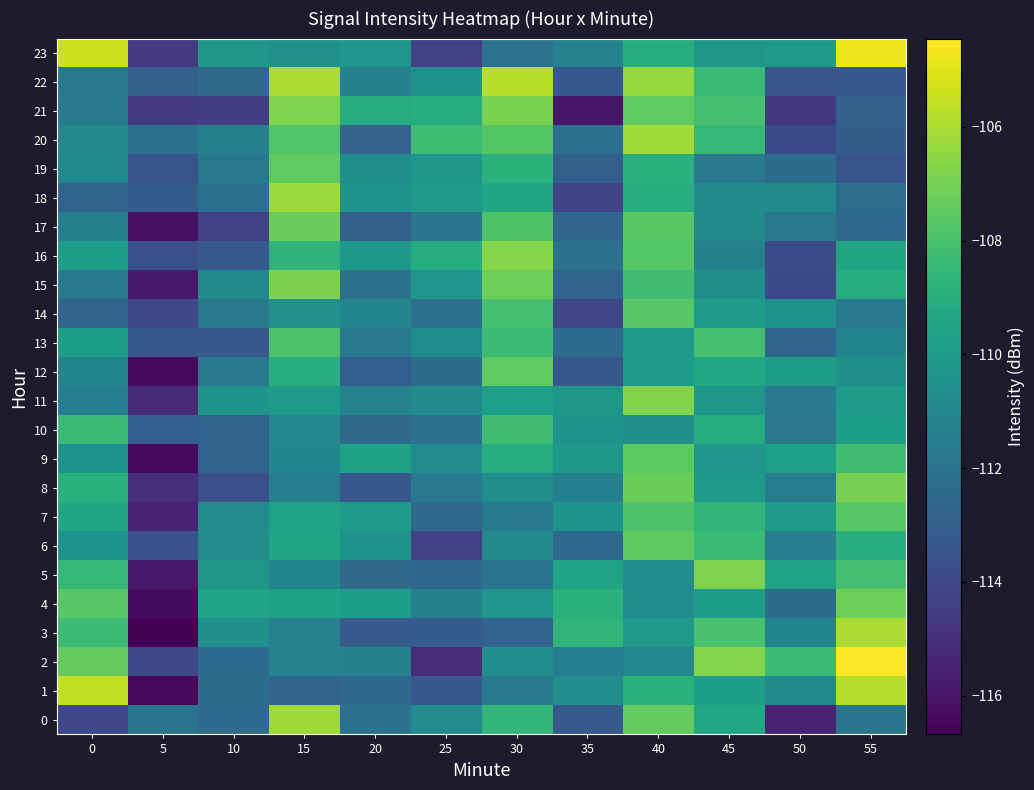

Reading left to right, what are all the values shown in this chart?

0: 0=-114.1	5=-112.0	10=-112.4	15=-106.2	20=-112.1	25=-110.8	30=-108.6	35=-113.3	40=-107.4	45=-109.3	50=-115.5	55=-111.9
1: 0=-105.6	5=-116.4	10=-112.4	15=-112.7	20=-112.6	25=-113.4	30=-111.6	35=-110.7	40=-108.9	45=-109.9	50=-110.9	55=-105.8
2: 0=-107.4	5=-114.0	10=-112.4	15=-111.2	20=-111.4	25=-115.1	30=-110.7	35=-111.4	40=-111.0	45=-106.7	50=-108.4	55=-104.4
3: 0=-108.3	5=-116.7	10=-110.6	15=-111.3	20=-113.2	25=-113.1	30=-112.7	35=-108.7	40=-110.1	45=-107.9	50=-111.1	55=-106.0
4: 0=-107.6	5=-116.3	10=-109.5	15=-109.7	20=-109.9	25=-111.3	30=-110.3	35=-108.8	40=-110.7	45=-109.9	50=-112.4	55=-107.1
5: 0=-108.5	5=-115.9	10=-110.2	15=-111.2	20=-112.5	25=-112.6	30=-111.9	35=-109.5	40=-110.7	45=-106.8	50=-109.6	55=-108.0
6: 0=-110.4	5=-113.6	10=-110.8	15=-109.4	20=-110.4	25=-114.3	30=-110.8	35=-112.5	40=-107.5	45=-108.3	50=-111.5	55=-109.0
7: 0=-109.5	5=-115.5	10=-110.8	15=-109.6	20=-109.9	25=-112.5	30=-111.6	35=-110.3	40=-107.8	45=-108.7	50=-109.9	55=-107.6
8: 0=-108.9	5=-115.0	10=-113.7	15=-111.5	20=-113.3	25=-111.6	30=-110.6	35=-111.4	40=-107.2	45=-110.0	50=-111.5	55=-107.0
9: 0=-110.4	5=-116.4	10=-112.8	15=-111.0	20=-109.7	25=-110.8	30=-109.1	35=-110.2	40=-107.5	45=-110.3	50=-109.8	55=-108.2
10: 0=-108.4	5=-113.0	10=-112.7	15=-111.0	20=-112.4	25=-112.1	30=-108.2	35=-110.4	40=-110.6	45=-109.1	50=-111.8	55=-109.9
11: 0=-111.5	5=-115.2	10=-110.3	15=-110.0	20=-111.2	25=-110.8	30=-109.8	35=-110.2	40=-106.8	45=-110.2	50=-111.7	55=-109.9
12: 0=-111.1	5=-116.3	10=-111.8	15=-109.0	20=-113.0	25=-112.3	30=-107.4	35=-113.4	40=-110.0	45=-109.3	50=-109.9	55=-110.6
13: 0=-109.9	5=-113.4	10=-113.4	15=-107.9	20=-111.7	25=-110.7	30=-108.3	35=-112.4	40=-110.1	45=-108.0	50=-112.7	55=-111.2
14: 0=-112.7	5=-114.0	10=-111.7	15=-110.5	20=-111.1	25=-112.2	30=-108.1	35=-114.1	40=-107.6	45=-109.9	50=-110.4	55=-111.7
15: 0=-111.8	5=-115.8	10=-110.8	15=-106.8	20=-112.1	25=-110.3	30=-107.2	35=-112.8	40=-108.2	45=-110.6	50=-113.9	55=-109.1
16: 0=-109.9	5=-113.7	10=-113.3	15=-108.7	20=-110.2	25=-109.1	30=-106.7	35=-112.1	40=-107.7	45=-111.3	50=-113.8	55=-109.5
17: 0=-111.3	5=-116.1	10=-114.3	15=-107.3	20=-113.0	25=-111.9	30=-107.8	35=-112.7	40=-107.6	45=-110.8	50=-111.8	55=-112.5
18: 0=-112.8	5=-113.1	10=-112.2	15=-106.3	20=-110.3	25=-110.1	30=-109.4	35=-114.2	40=-109.1	45=-110.8	50=-110.9	55=-112.3
19: 0=-110.8	5=-113.5	10=-111.8	15=-107.5	20=-110.6	25=-110.2	30=-108.8	35=-113.0	40=-108.9	45=-111.8	50=-112.4	55=-113.5
20: 0=-110.9	5=-112.1	10=-111.4	15=-107.8	20=-112.8	25=-108.3	30=-107.7	35=-112.2	40=-106.1	45=-108.5	50=-113.9	55=-113.1
21: 0=-111.6	5=-114.6	10=-114.5	15=-106.8	20=-109.1	25=-109.0	30=-106.9	35=-115.9	40=-107.5	45=-108.1	50=-114.7	55=-112.9
22: 0=-111.8	5=-112.9	10=-112.4	15=-106.0	20=-111.3	25=-110.4	30=-105.8	35=-113.3	40=-106.4	45=-108.4	50=-113.4	55=-113.4
23: 0=-105.4	5=-114.7	10=-110.2	15=-110.5	20=-110.3	25=-114.3	30=-112.0	35=-111.3	40=-109.1	45=-110.2	50=-110.0	55=-104.7